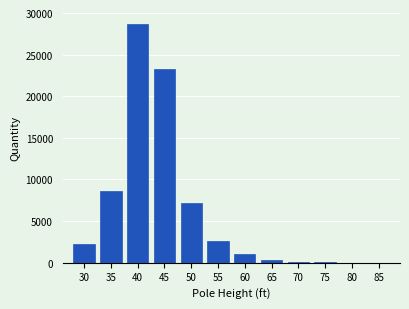

What is the greatest value displayed?

28669